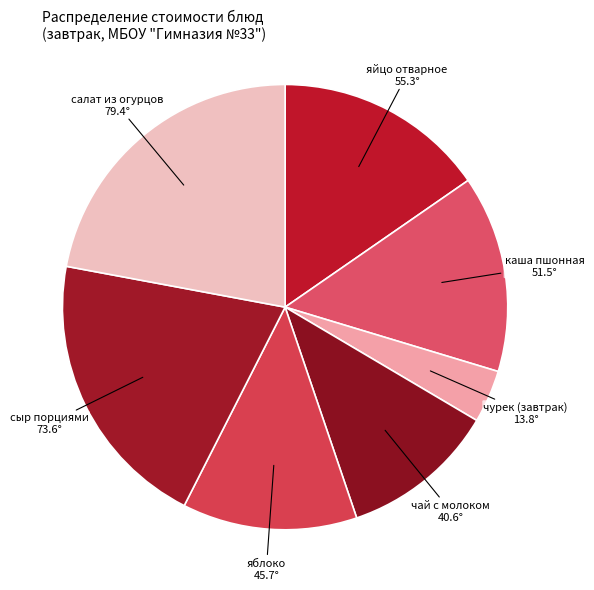

How many slices are in this pie chart?

7